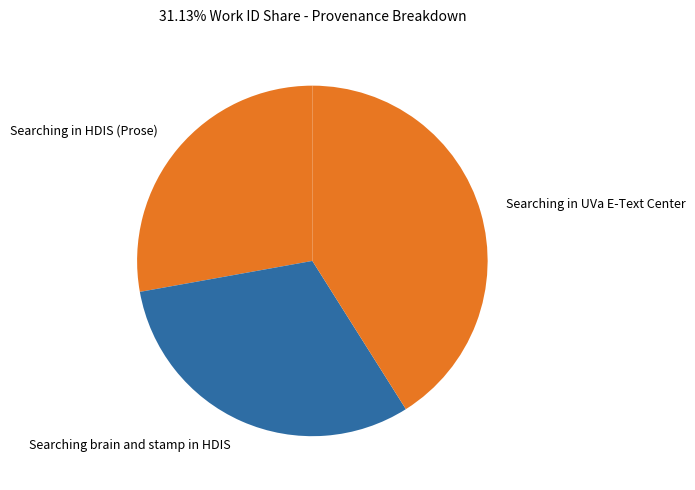

The Searching in HDIS (Prose) slice represents 41% of the pie. True or false?

False